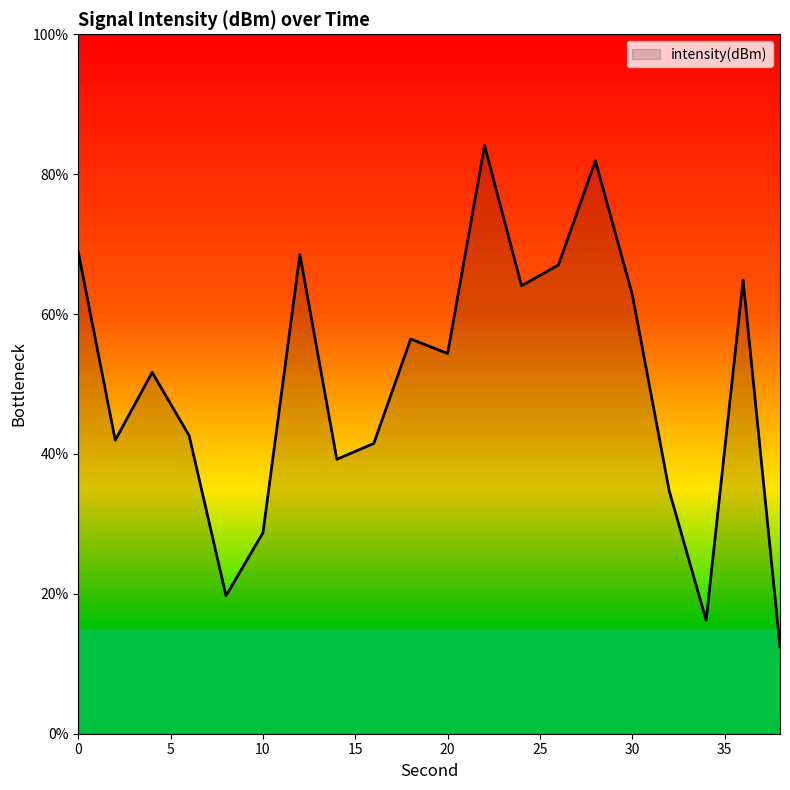

What is the greatest value displayed?

84.1